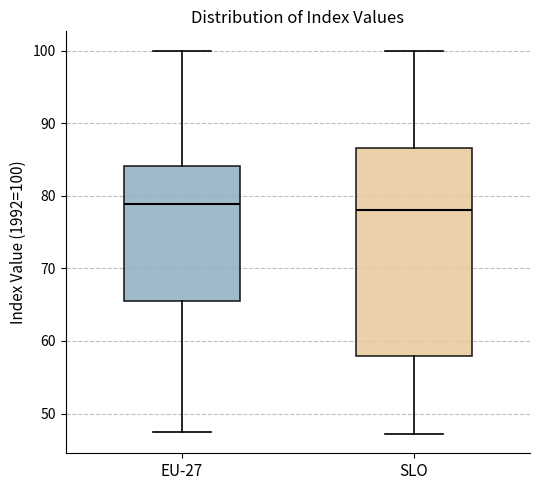

Where is the upper edge of the box for SLO on the y-axis? The values are not printed on the chart, so give them approximately, as read against the axis.

87